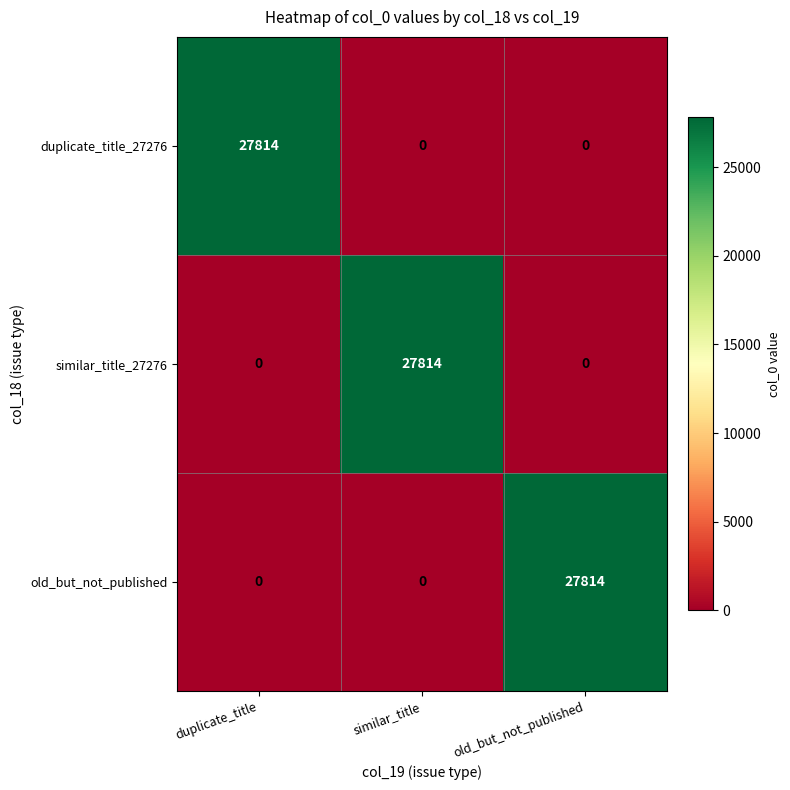

What is the difference between the highest and lowest values at duplicate_title?

27814